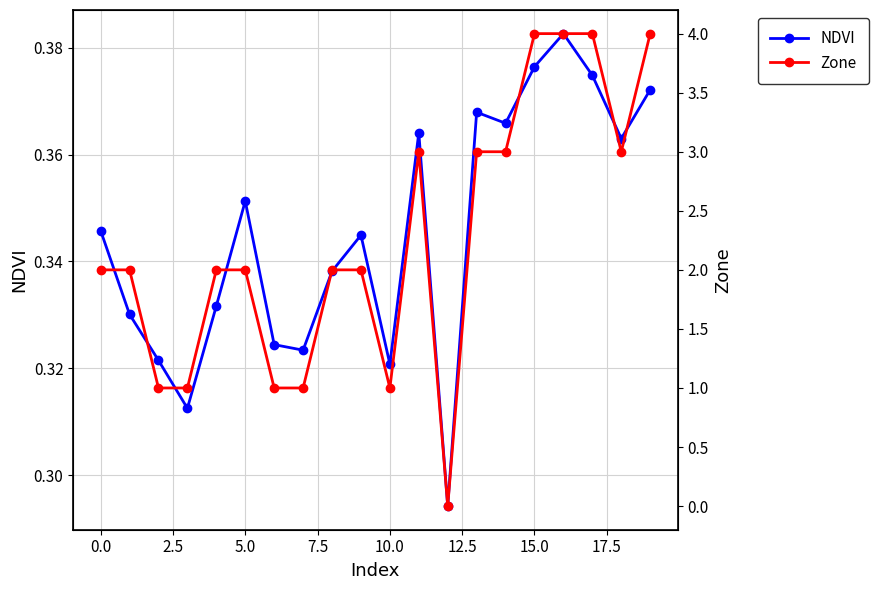

How many NDVI values are between 0 and 1?

20